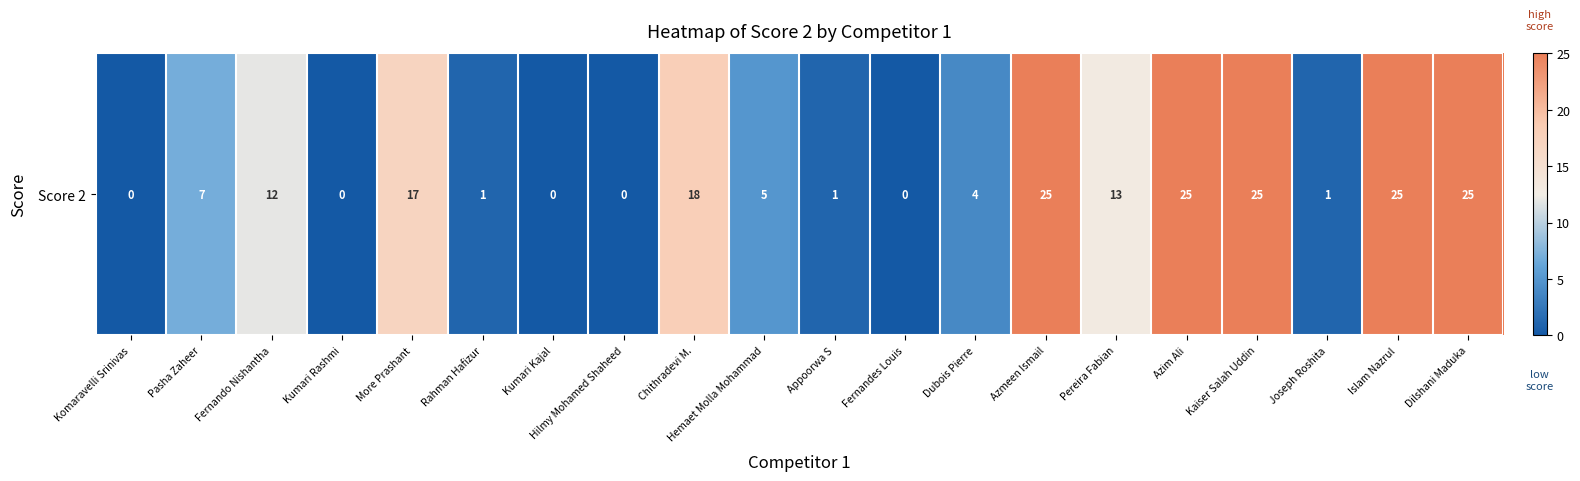

Where is the data nearest to the value 0?

Komaravelli Srinivas